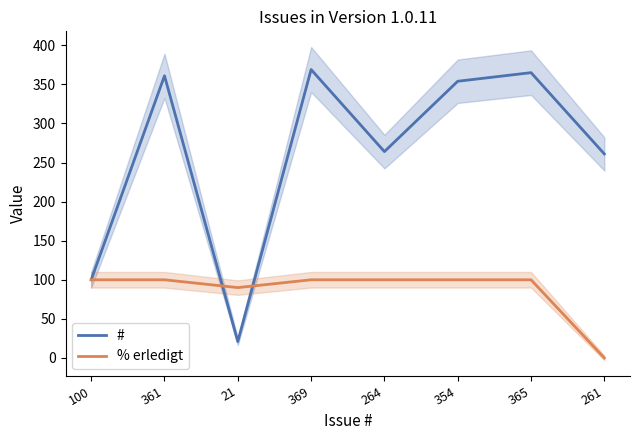

What is the label of the 1st point from the right?

261